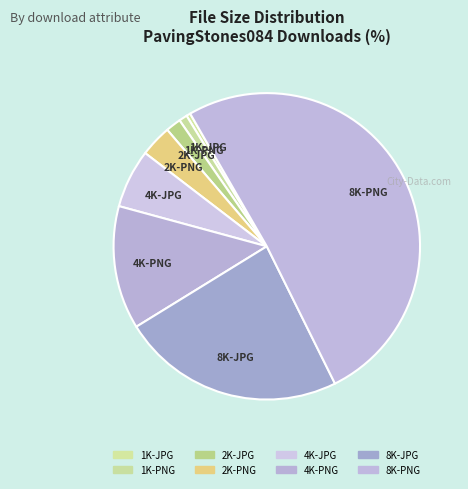

Is it true that 4K-PNG is 25% of the pie?

False